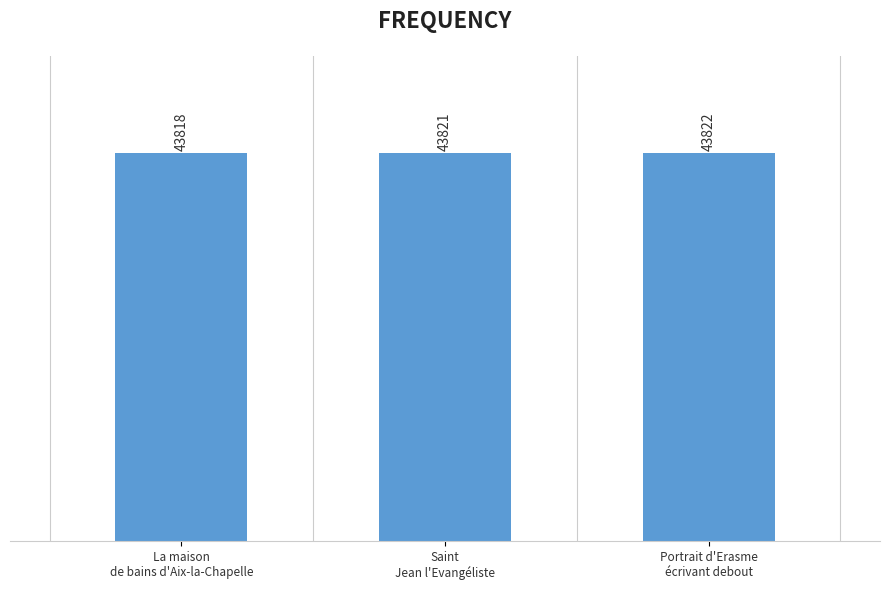

True or false: the data shows 59795 at Portrait d'Erasme
écrivant debout.

False